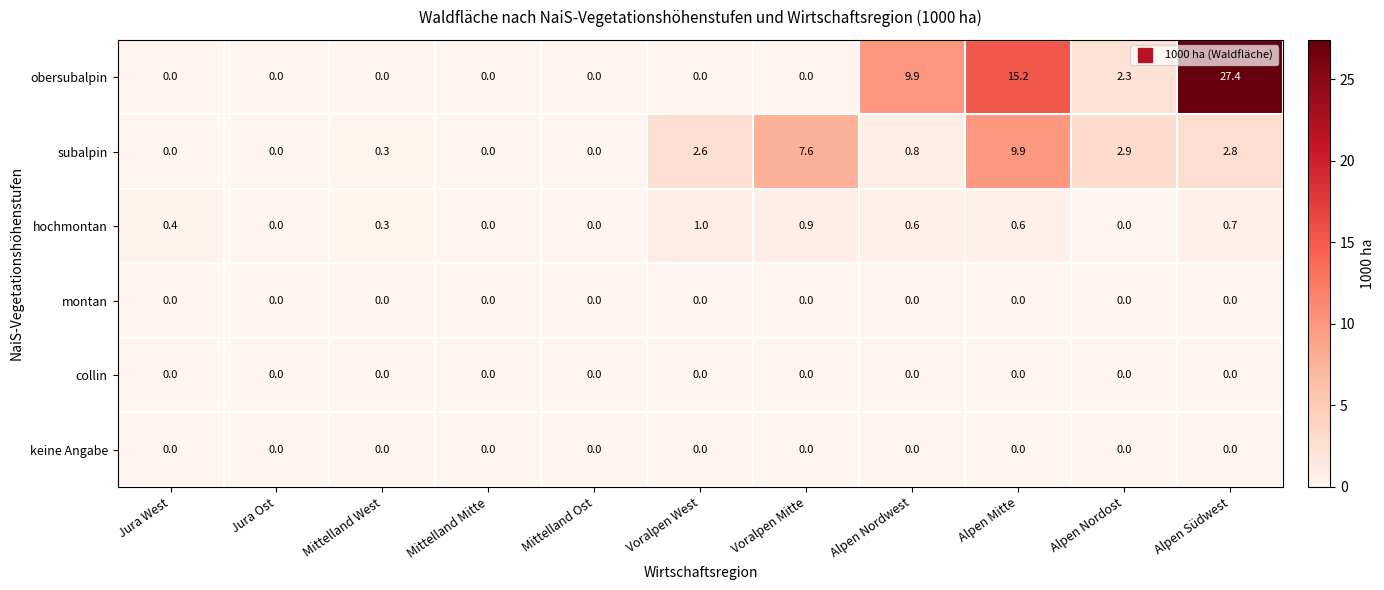

At which category is the sum across all series the highest?

Alpen Südwest